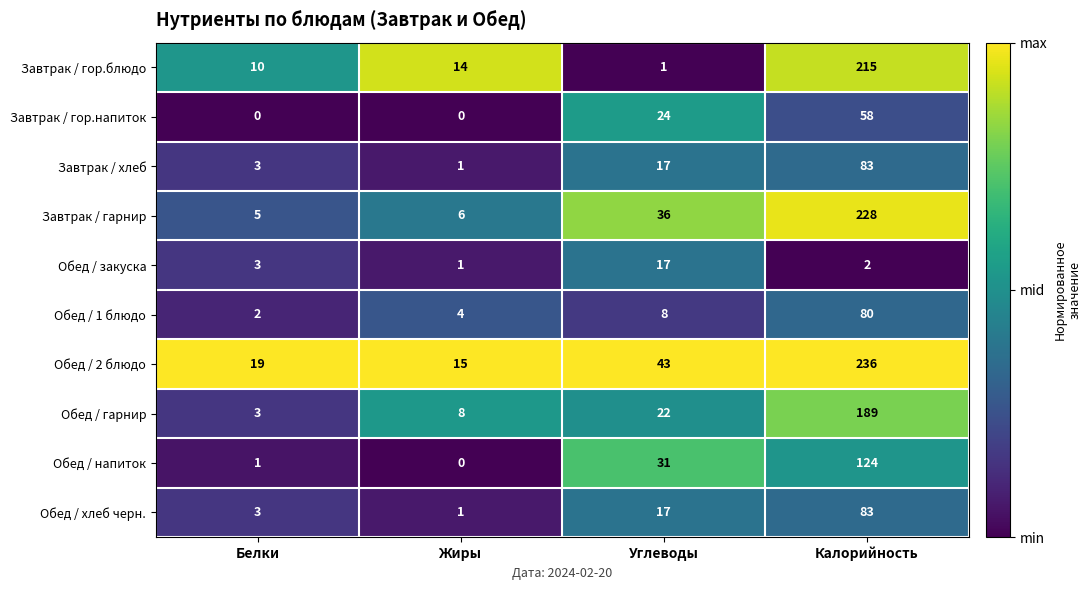

At which label does Завтрак / хлеб reach its peak?

Калорийность